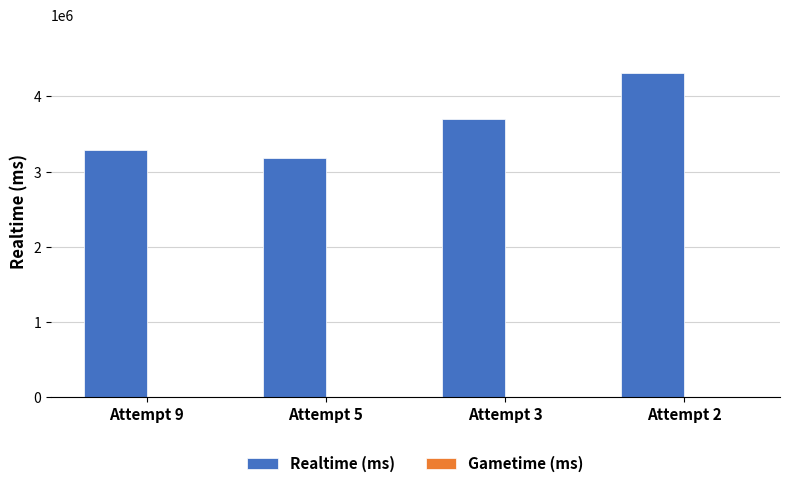

How many distinct data groups are displayed?

1